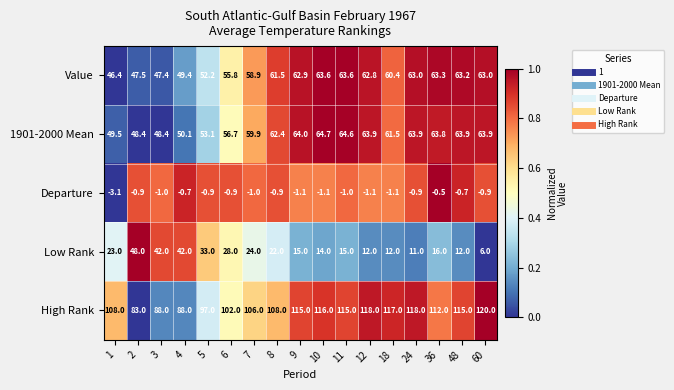

At which category does the chart reach its minimum across all series?

1